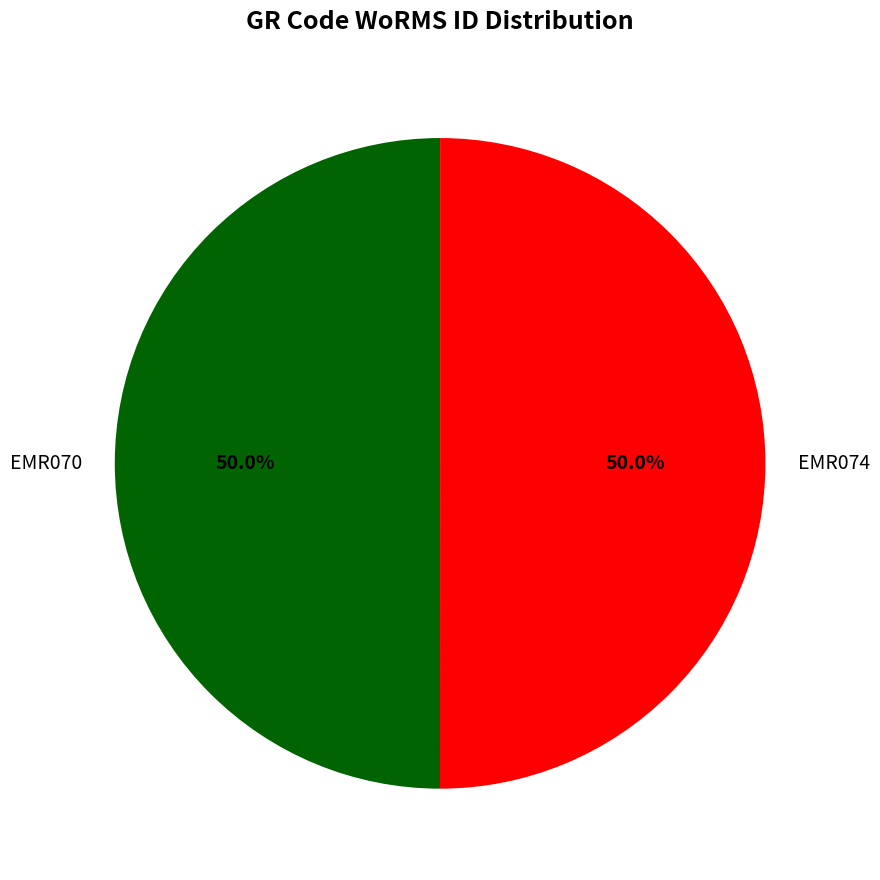

What percentage is the EMR070 slice, to the nearest percent?

50%